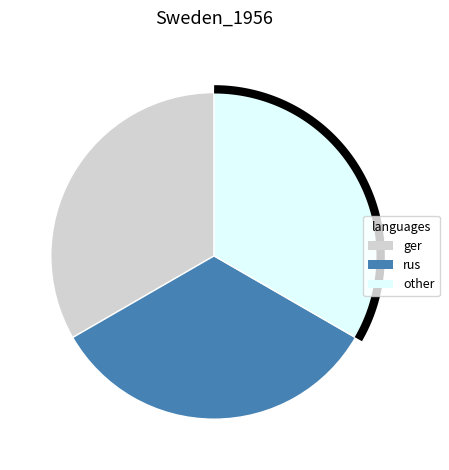

How much of the chart is everything except 2335611?

100.0%